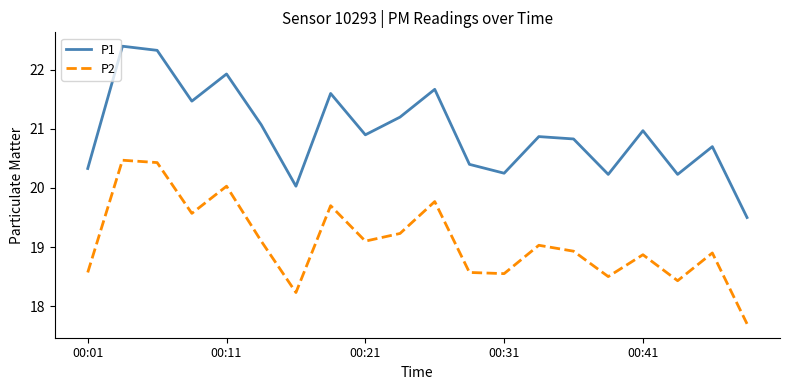

True or false: P1 has more than 1 points higher than both neighbors.

True